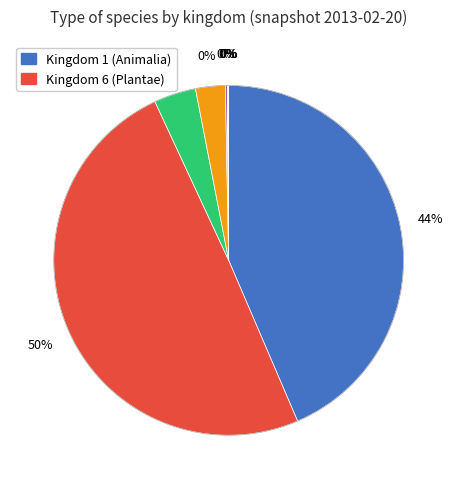

To the nearest percent, what is the combined percentage of 4 and 5?

7%